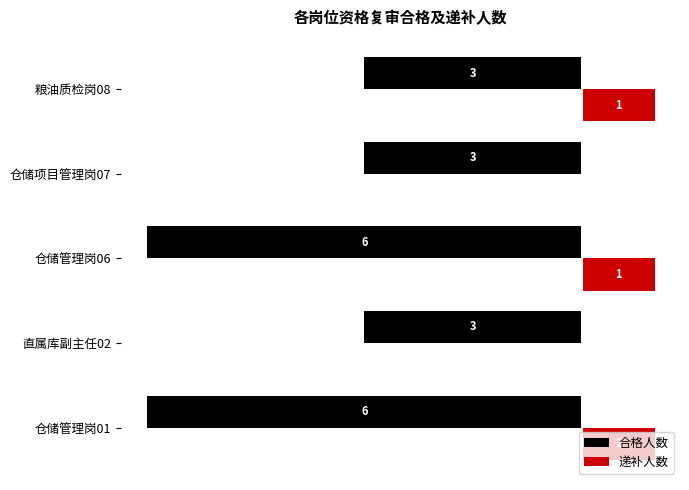

What are all the series names shown in the legend?

合格人数, 递补人数